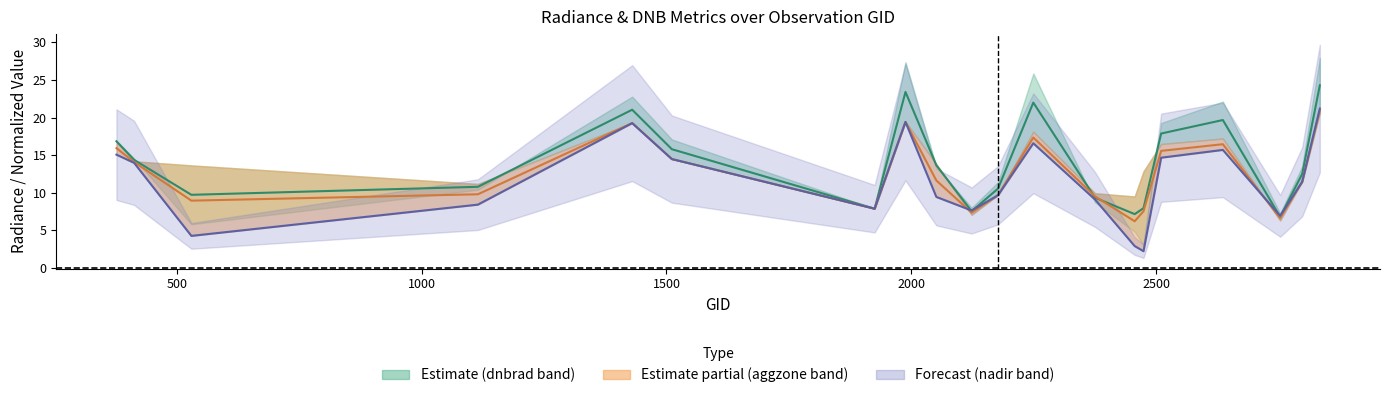

After their last crossing, which series has the higher values: rade9_mult_nadir_norm or rade9_aggzone_norm?

rade9_aggzone_norm